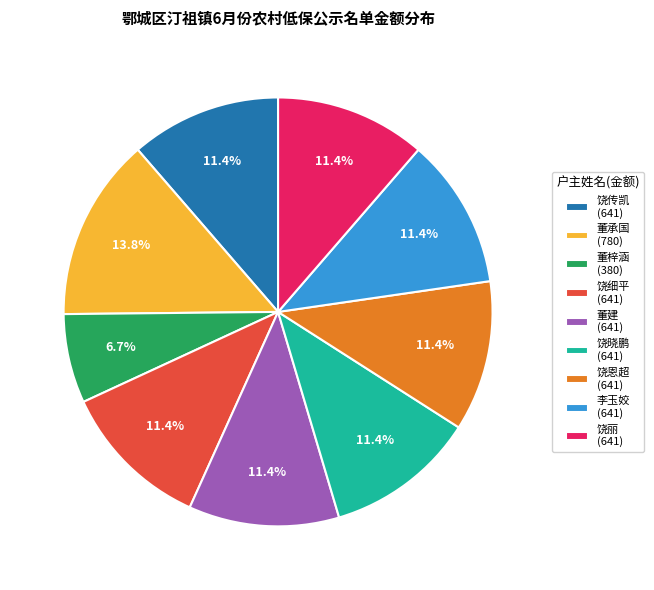

What is the largest slice in the pie chart?

董承国